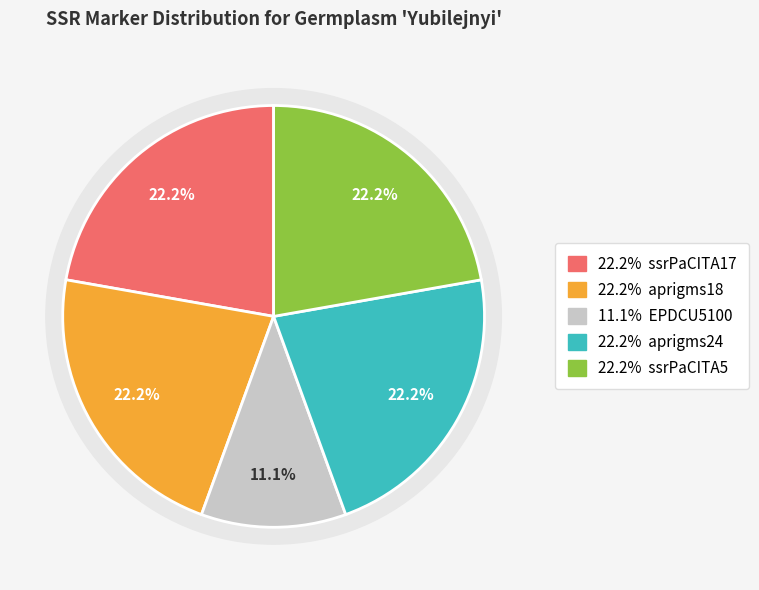

True or false: aprigms24 accounts for 22% of the total.

True